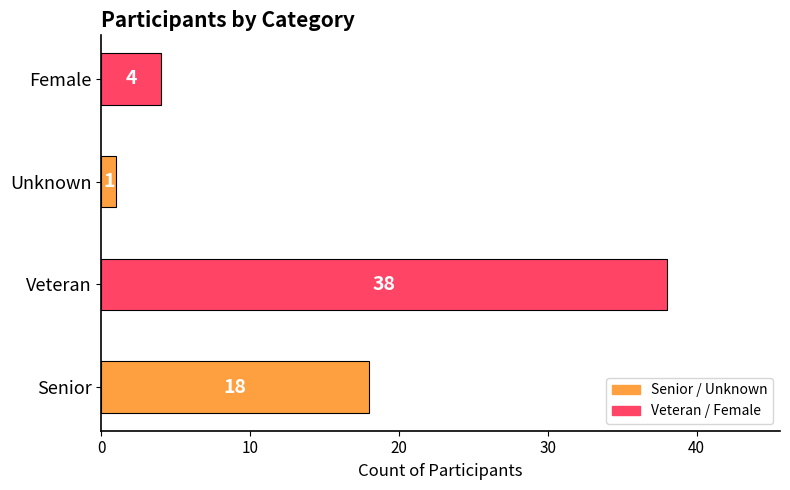

Where is the data nearest to the value 19?

Senior